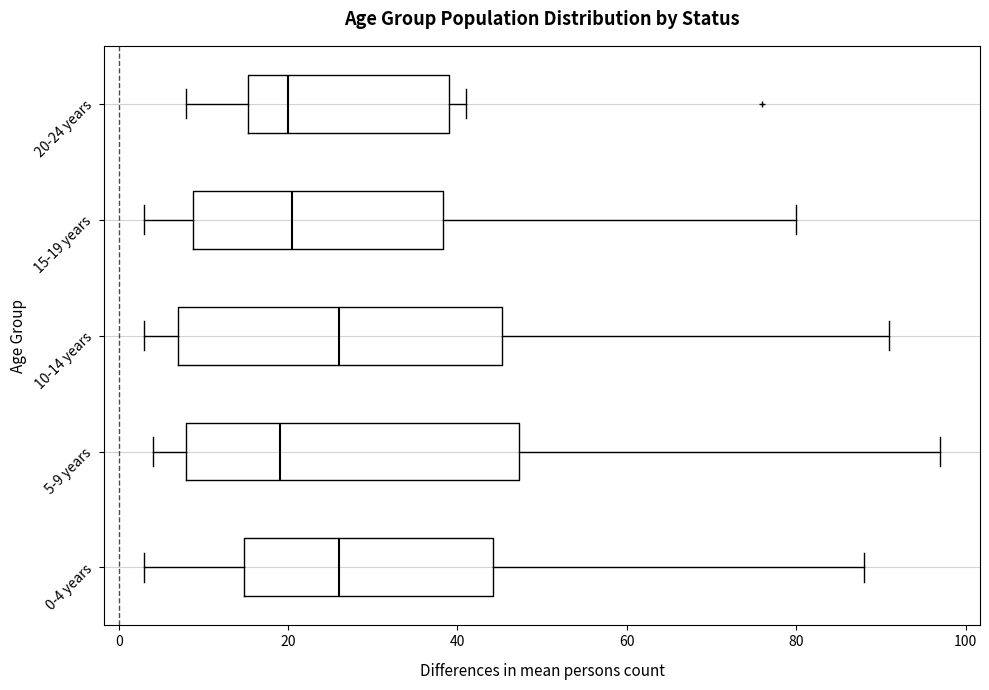

Reading bottom to top, read every box against the x-axis: the position of its median line, the range the box covers, and the ends of its whiskers. The values are not printed on the chart, so give them approximately, as read against the axis.

0-4 years: median 26, box 14 to 44, whiskers 4 to 88
5-9 years: median 20, box 8 to 48, whiskers 4 to 98
10-14 years: median 26, box 8 to 46, whiskers 4 to 92
15-19 years: median 20, box 8 to 38, whiskers 4 to 80
20-24 years: median 20, box 16 to 40, whiskers 8 to 42